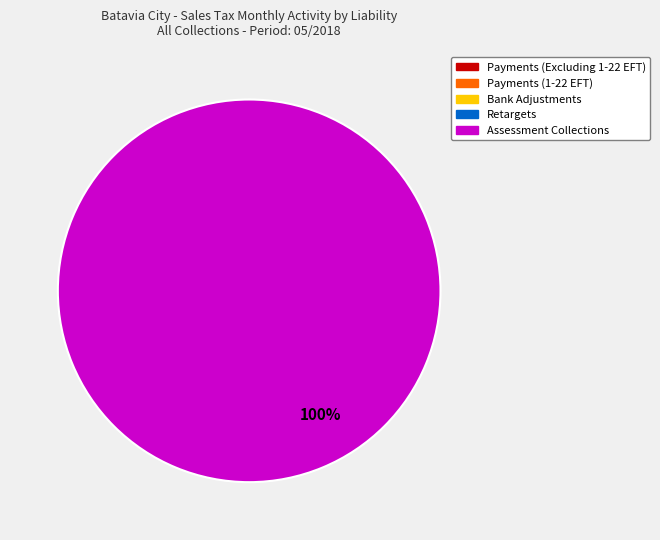

Does any single category account for the majority?

Yes